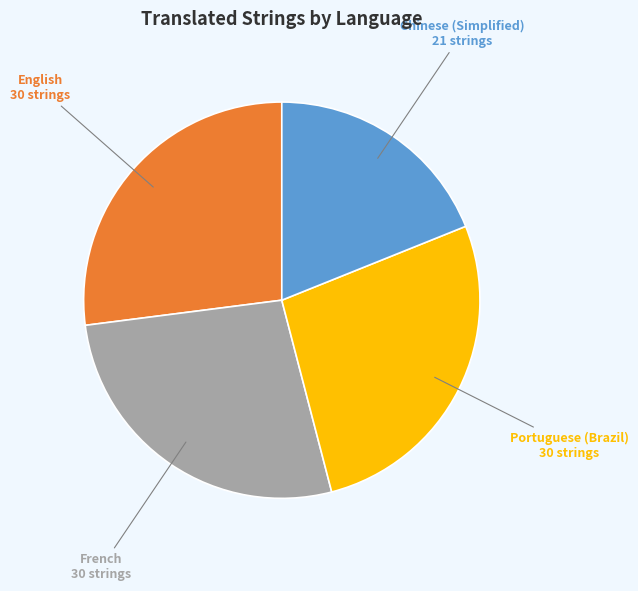

Is the sum of English and Portuguese (Brazil) greater than half?

Yes